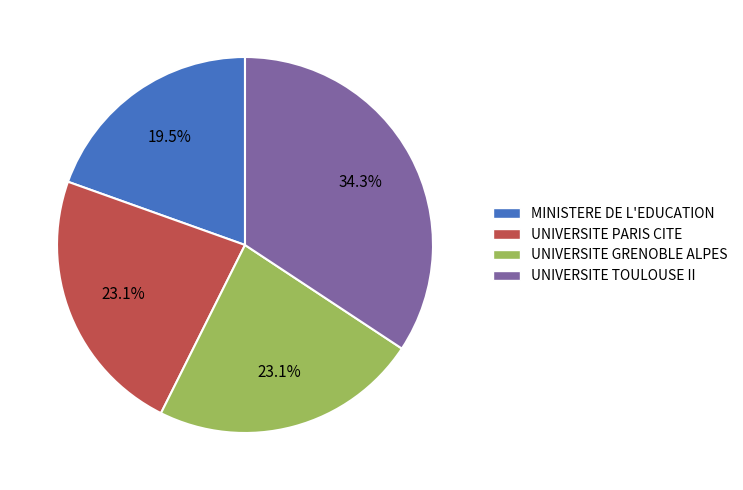

What percentage is NOT represented by UNIVERSITE GRENOBLE ALPES?

76.9%